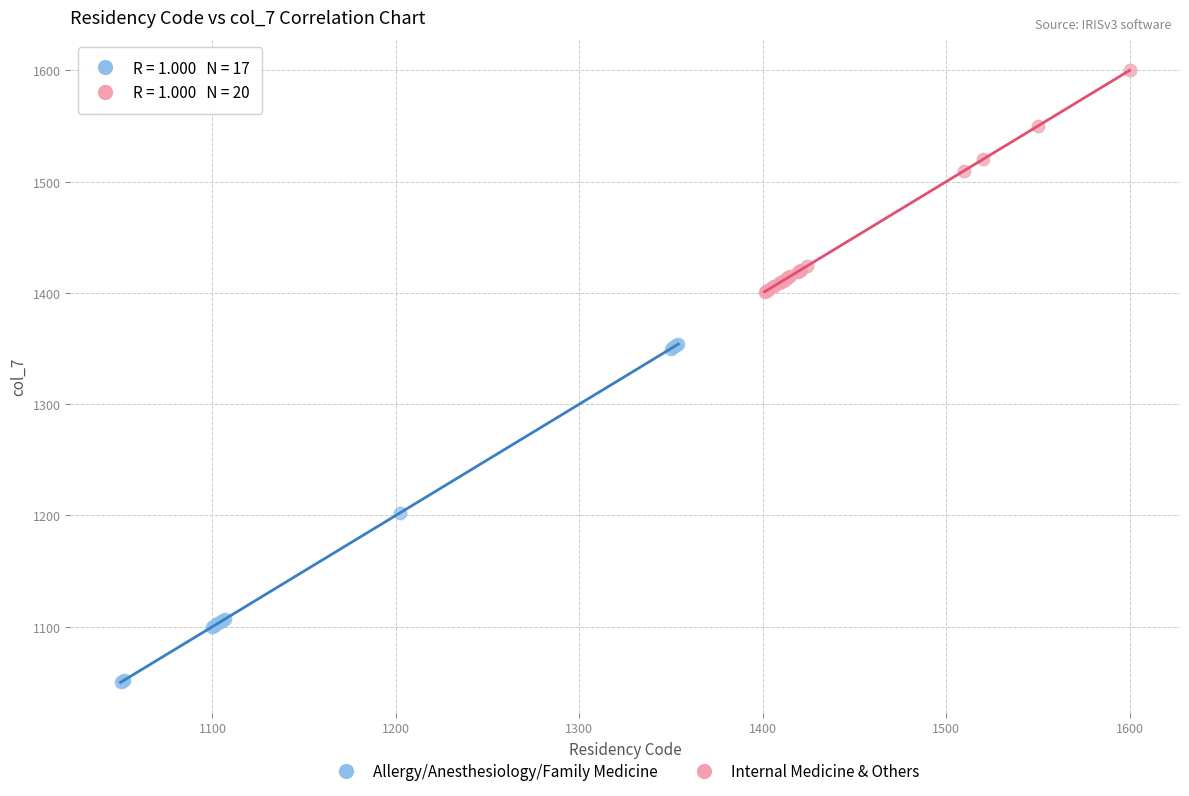

What are all the series names shown in the legend?

Allergy/Anesthesiology/Family Medicine, Internal Medicine & Others